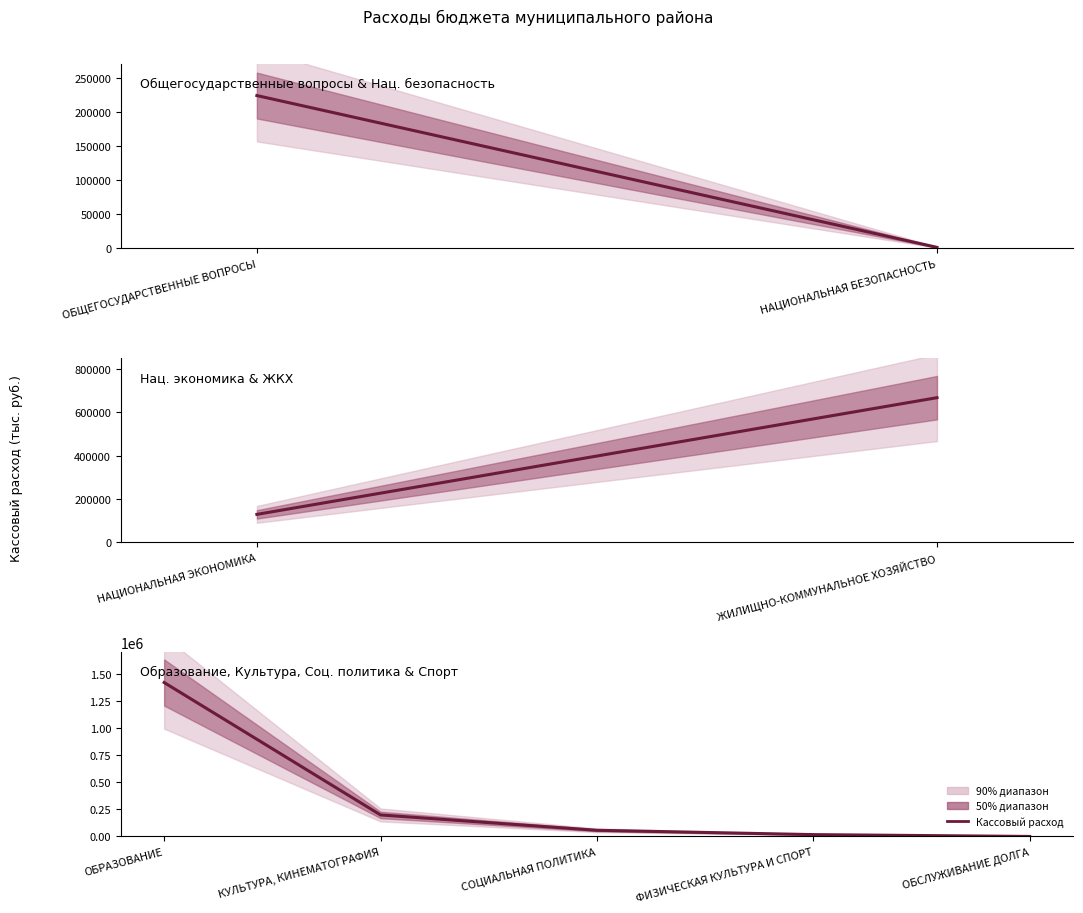

The chart shows a value of 348810.7 at КУЛЬТУРА, КИНЕМАТОГРАФИЯ. True or false?

False